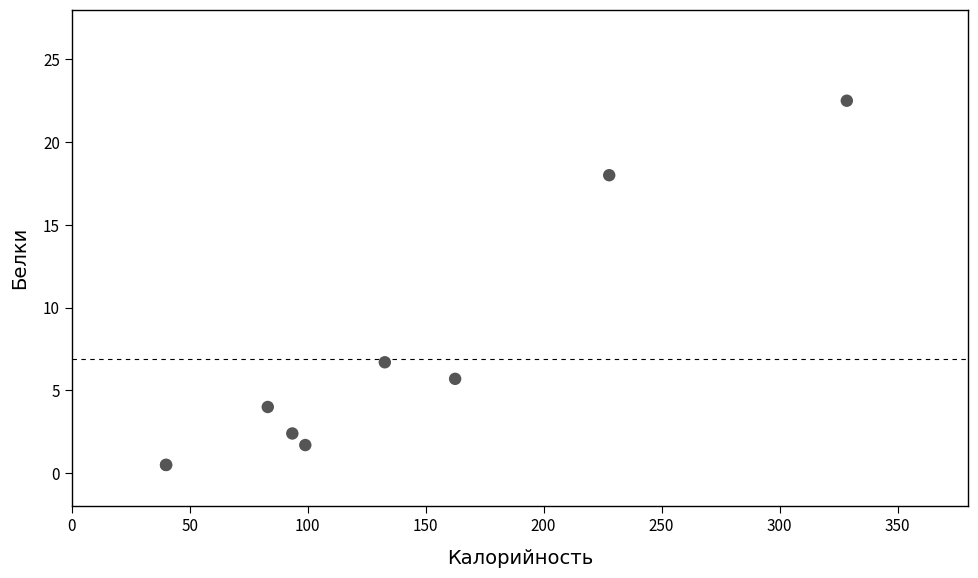

What Y value in the scatter plot is closest to 11?

6.7